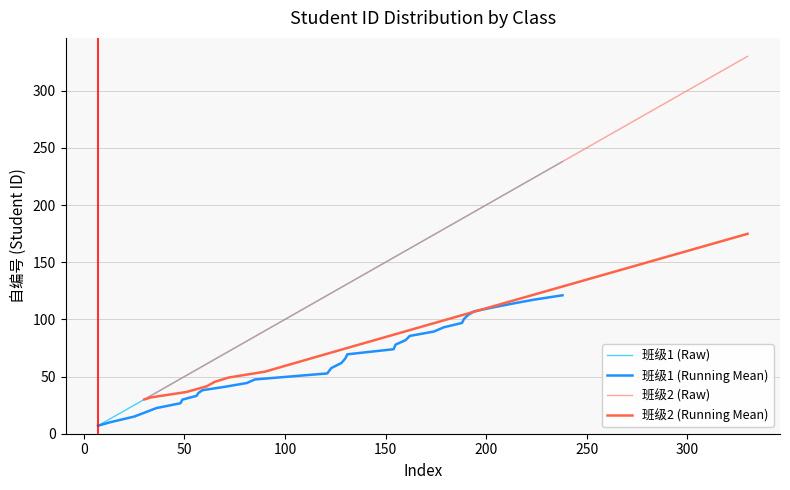

True or false: 班级2 (Running Mean) and 班级2 (Raw) intersect in this chart.

False